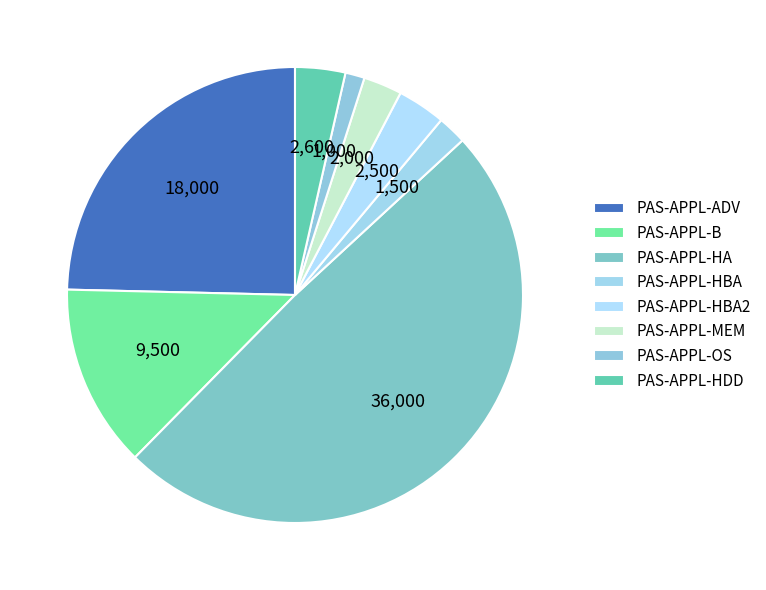

What percentage is the PAS-APPL-HBA slice, to the nearest percent?

2%